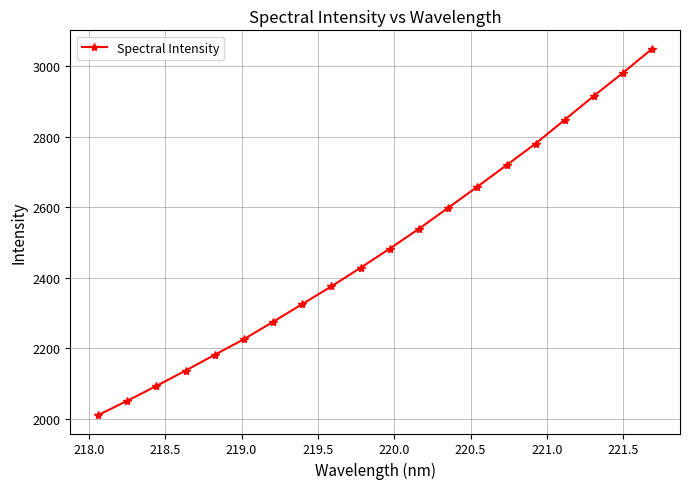

Count the number of categories in the chart.

20